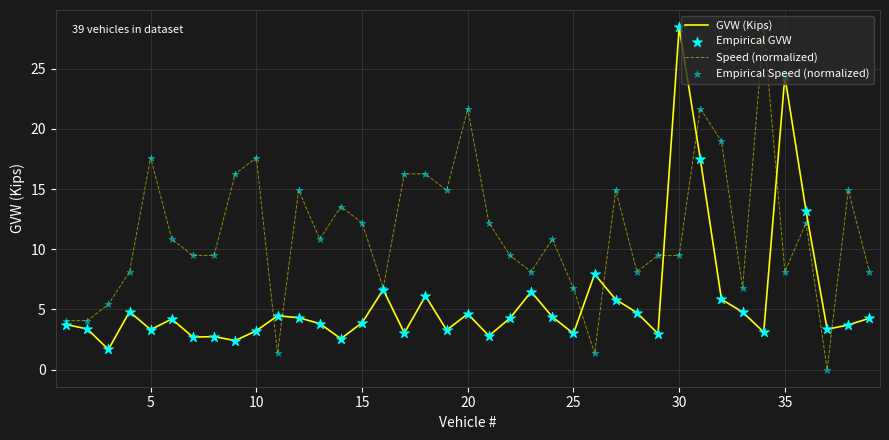

Which series has the largest total across all categories?

Speed (normalized)